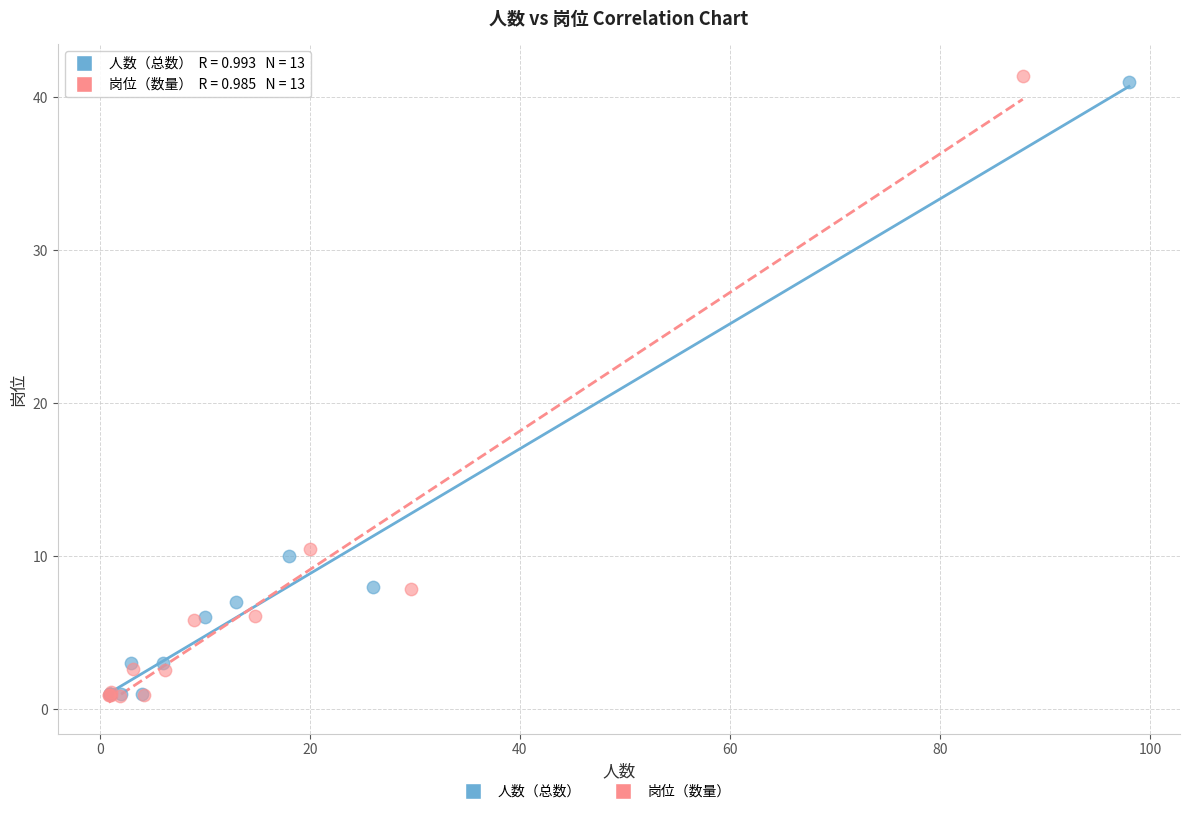

Which series has the widest spread of Y values?

岗位（数量）